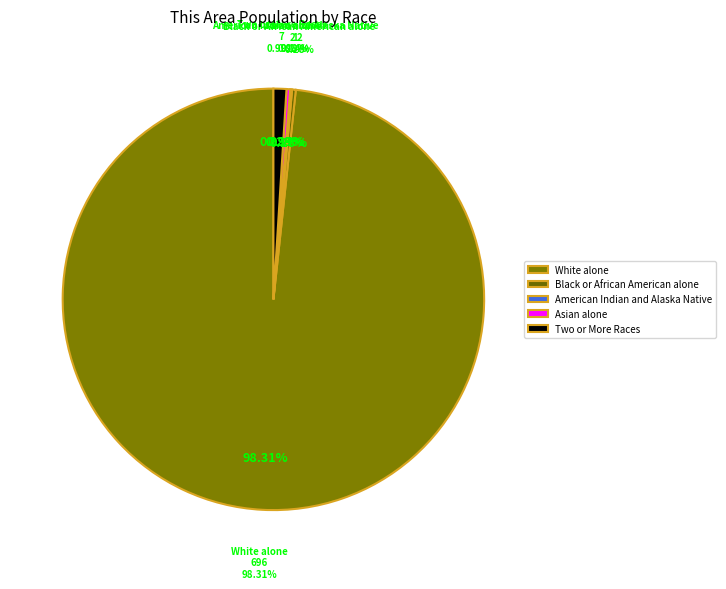

Is it true that White alone is 91% of the pie?

False